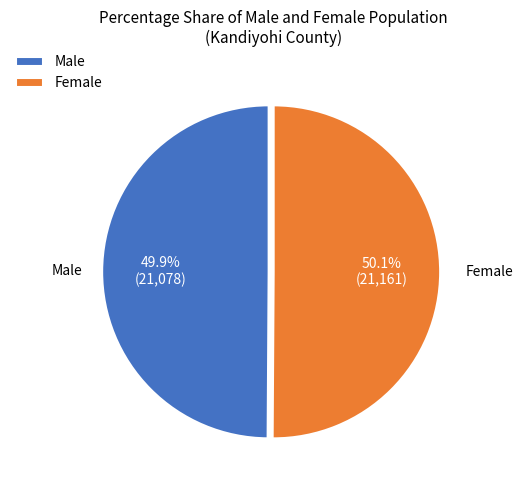

How many slices are in this pie chart?

2